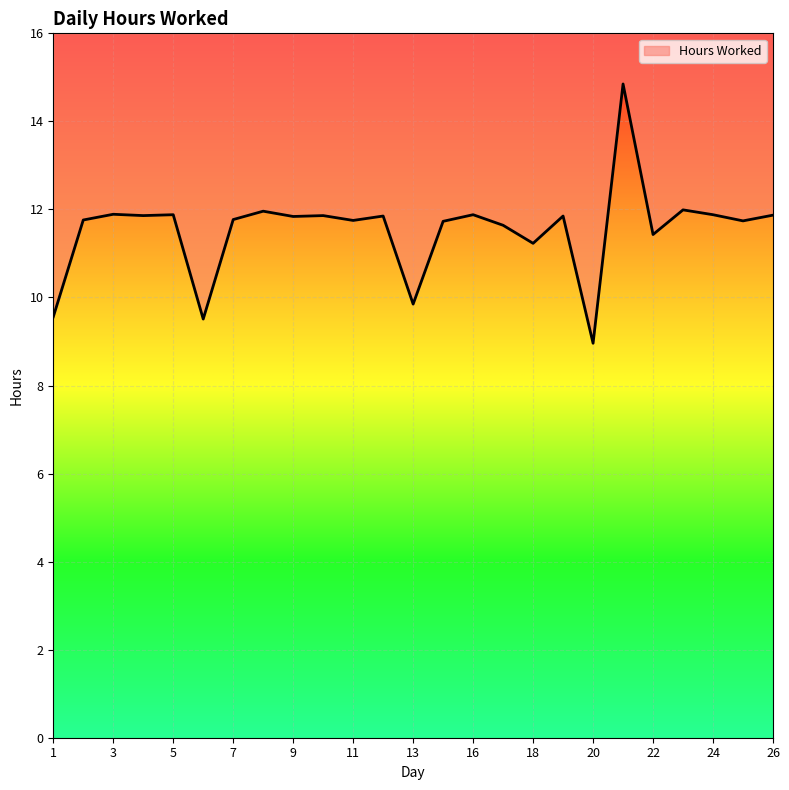

The value at 26 is 21.1. True or false?

False